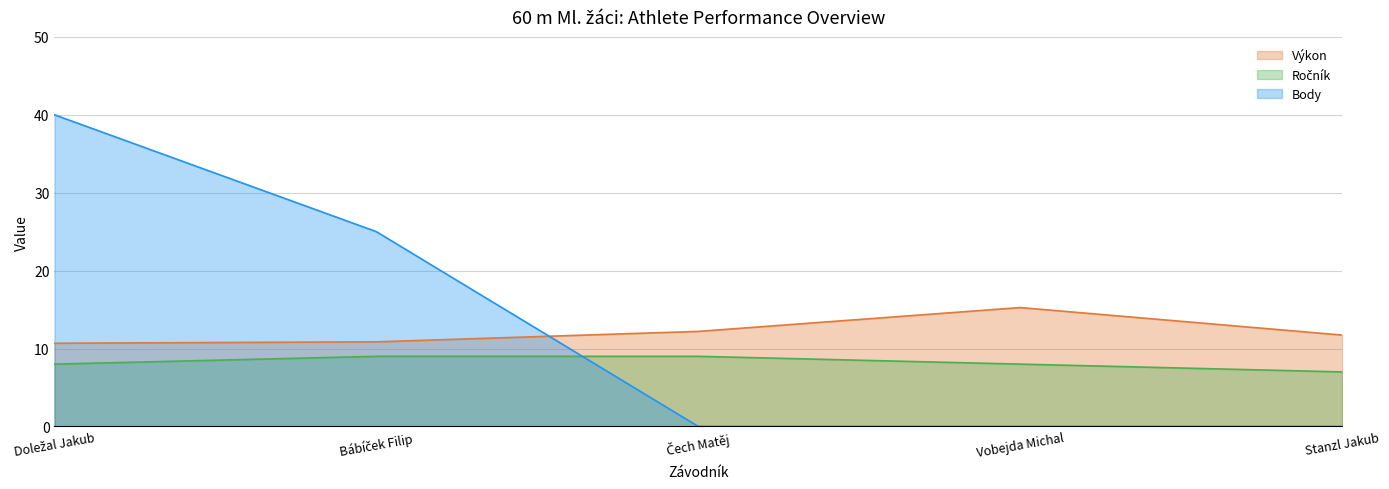

What is the label of the 4th point from the right?

Bábíček Filip